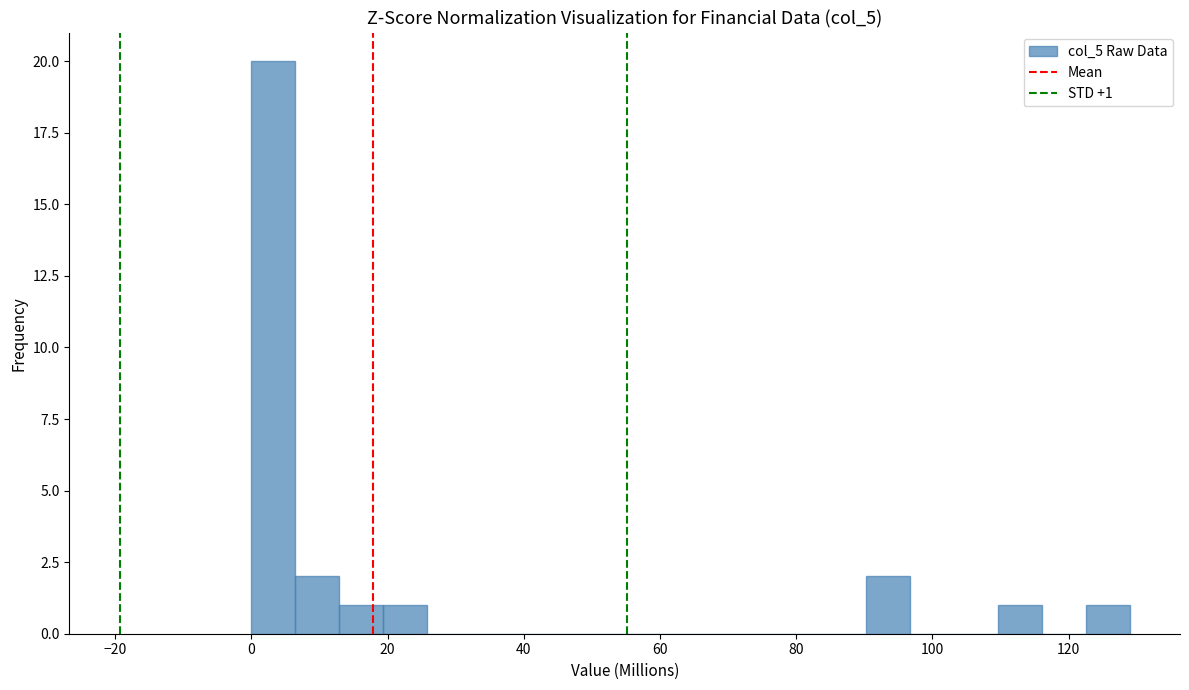

Read against the x-axis, roughly where is the centre of the tallest bar?

4